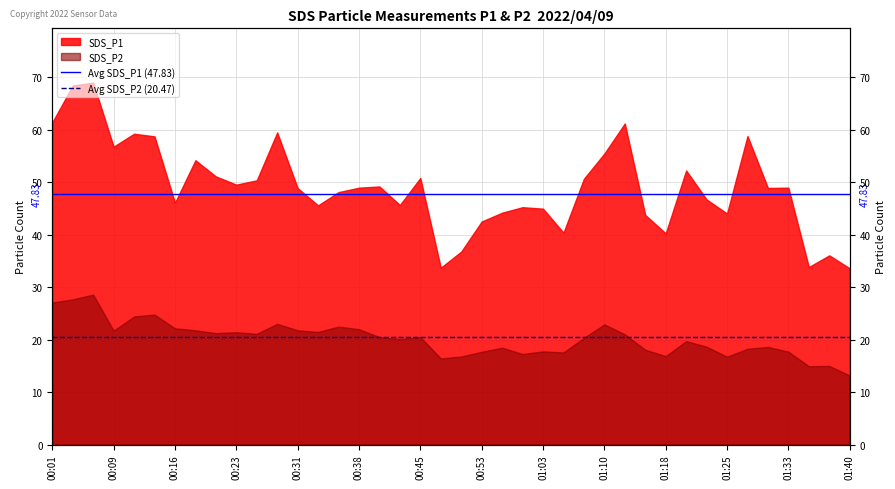

Where is Avg SDS_P2 (20.47) nearest to the value 20?

00:01